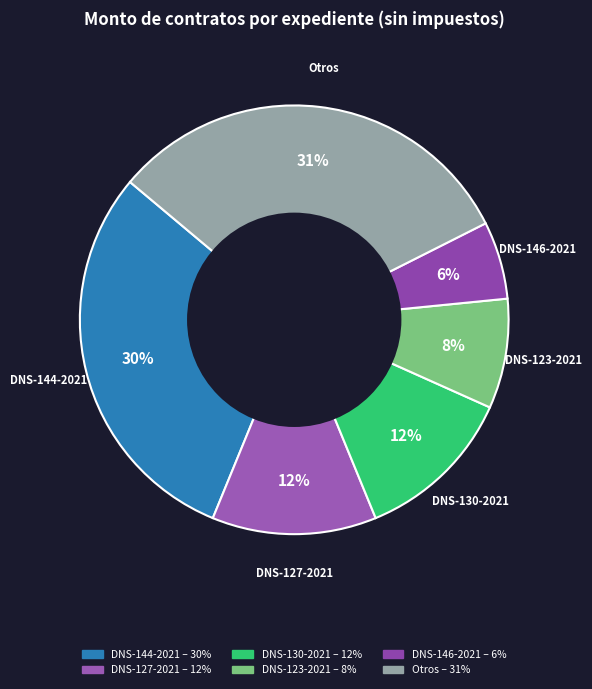

How many slices are in this pie chart?

6